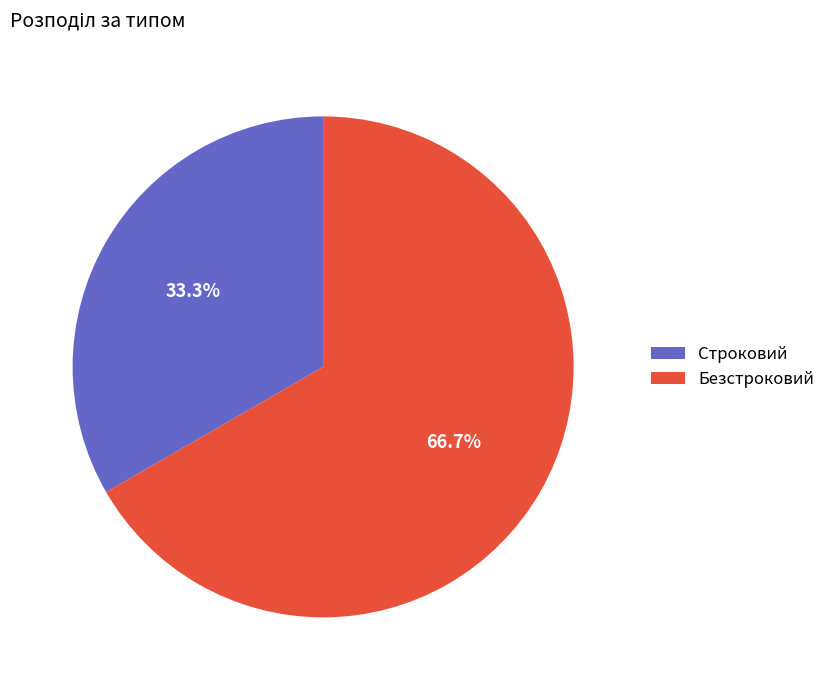

To the nearest percent, what is the difference between the Безстроковий and Строковий slice percentages?

33%